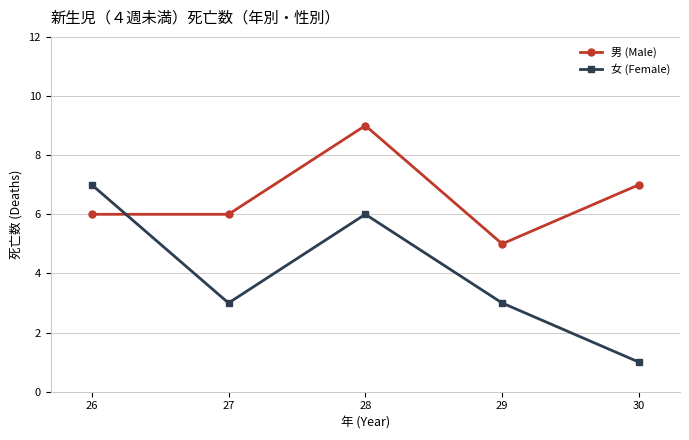

The 男 (Male) series shows 2 at 29. True or false?

False